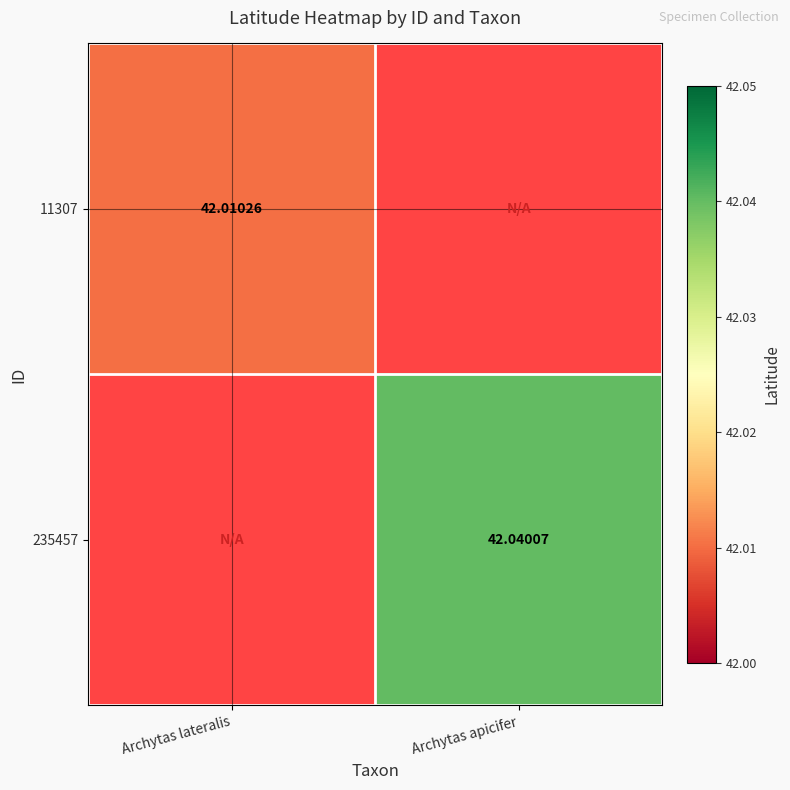

What value does the 11307 series have at Archytas lateralis?

42.0